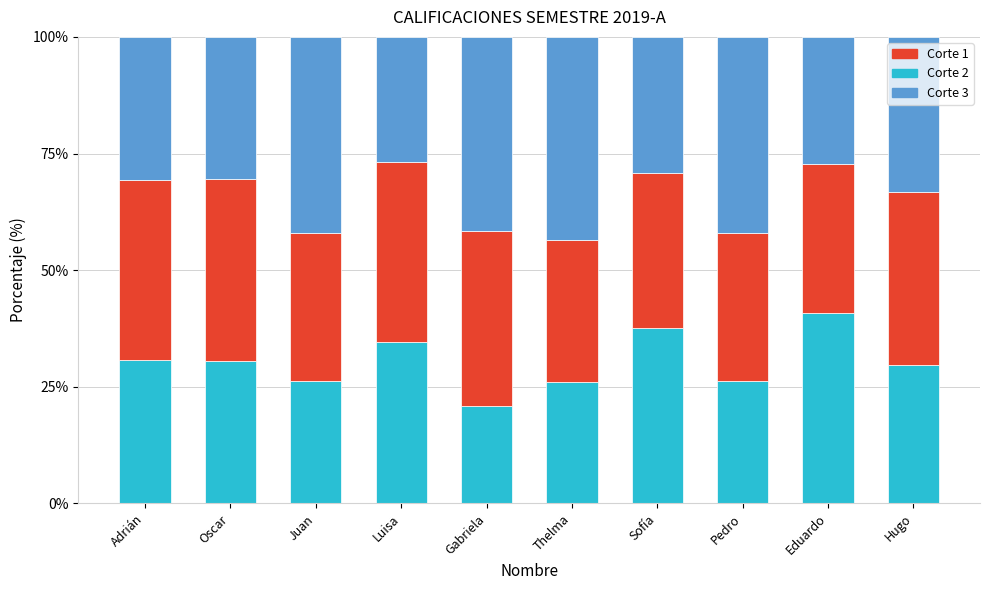

Which category has the lowest value in the Corte 2 series?

Gabriela